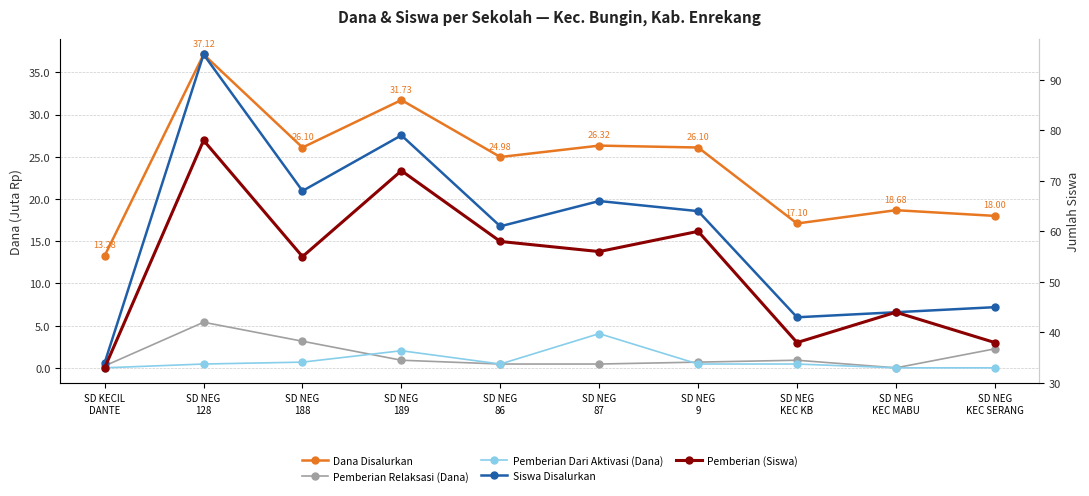

Does the chart have visible grid lines?

Yes